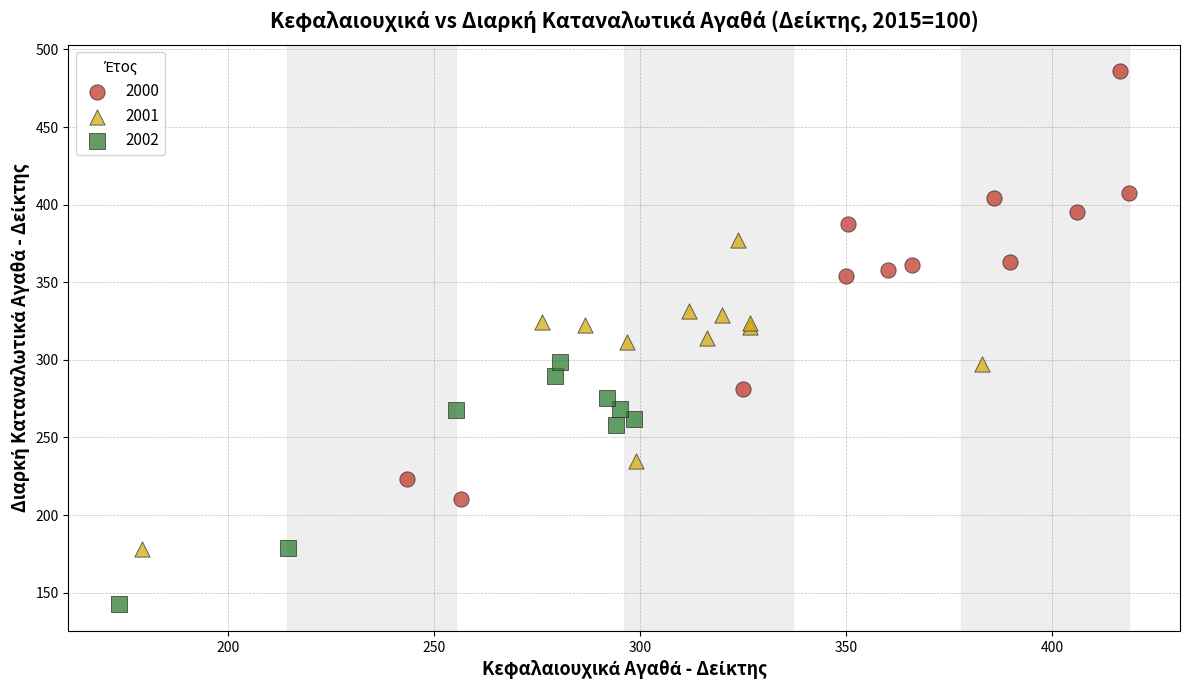

Which series reaches the minimum Y coordinate?

2002